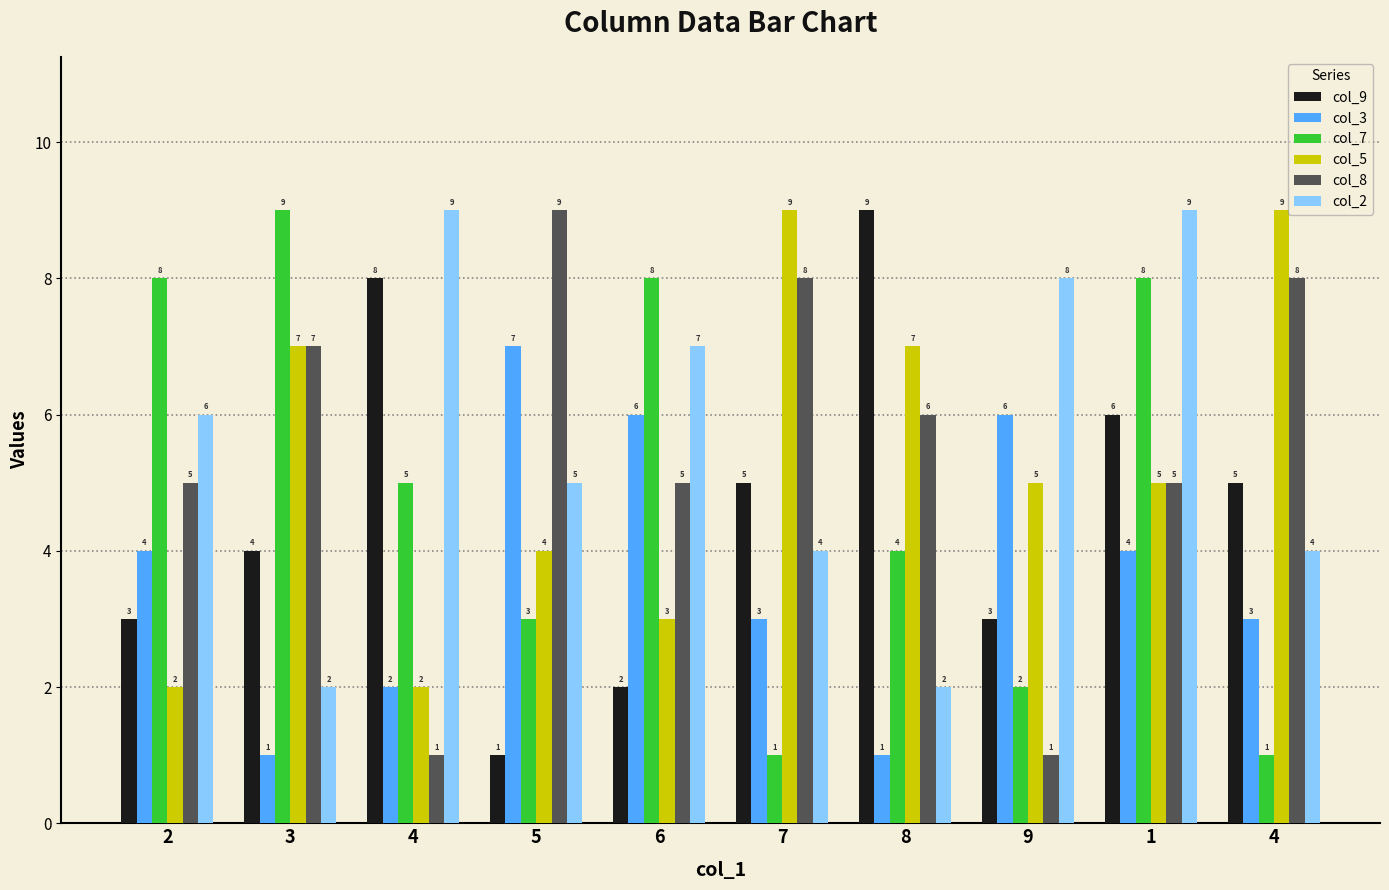

Reading left to right, list all the values displayed in this chart.

col_9: 2=3	3=4	4=8	5=1	6=2	7=5	8=9	9=3	1=6	4=5
col_3: 2=4	3=1	4=2	5=7	6=6	7=3	8=1	9=6	1=4	4=3
col_7: 2=8	3=9	4=5	5=3	6=8	7=1	8=4	9=2	1=8	4=1
col_5: 2=2	3=7	4=2	5=4	6=3	7=9	8=7	9=5	1=5	4=9
col_8: 2=5	3=7	4=1	5=9	6=5	7=8	8=6	9=1	1=5	4=8
col_2: 2=6	3=2	4=9	5=5	6=7	7=4	8=2	9=8	1=9	4=4